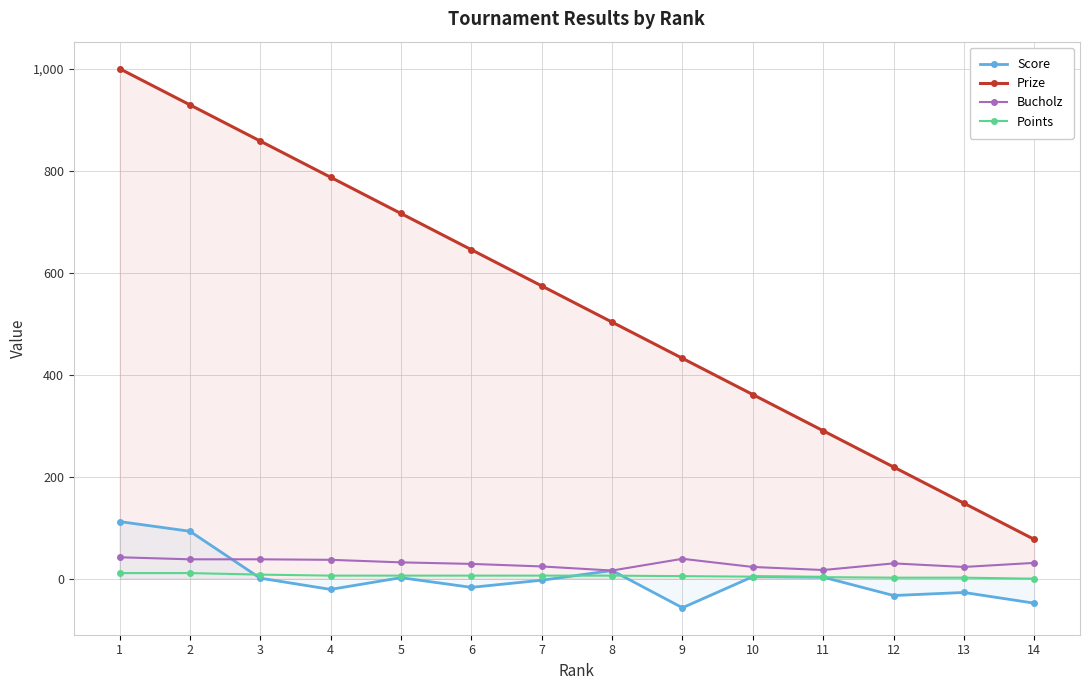

What is the total value across all series at 12?

218